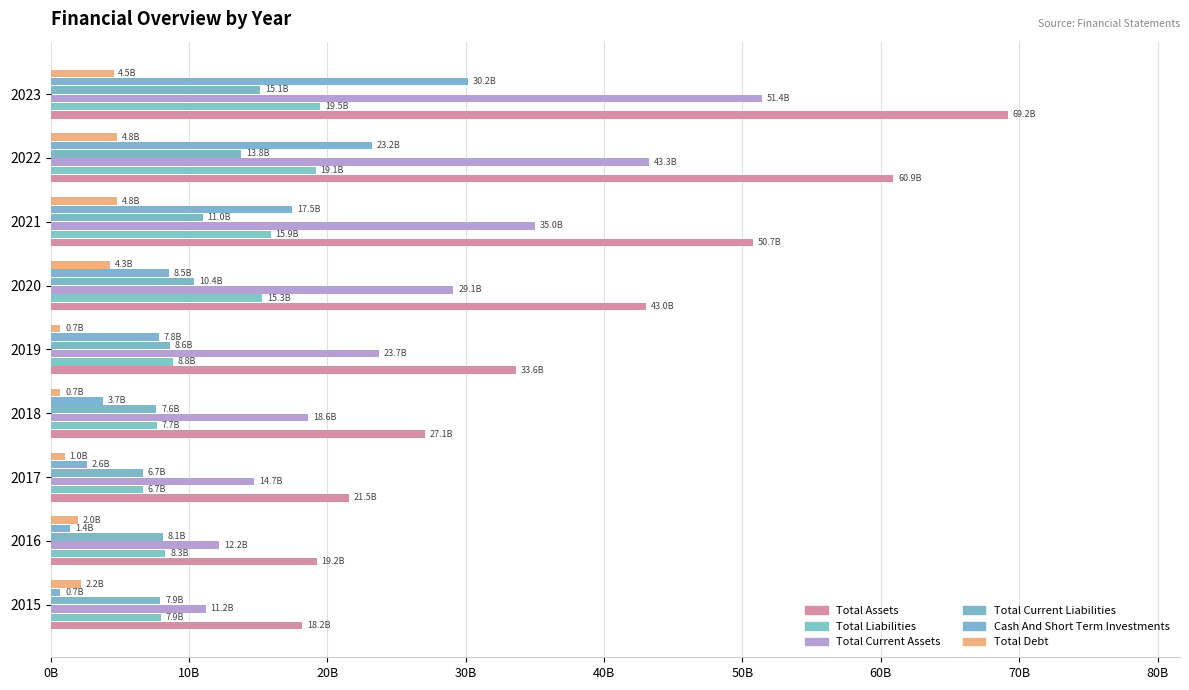

What is the value of the Total Assets bar at the 3rd from the left?

21525000000